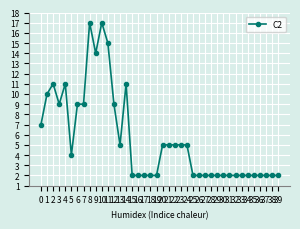

What is the smallest value displayed?

2